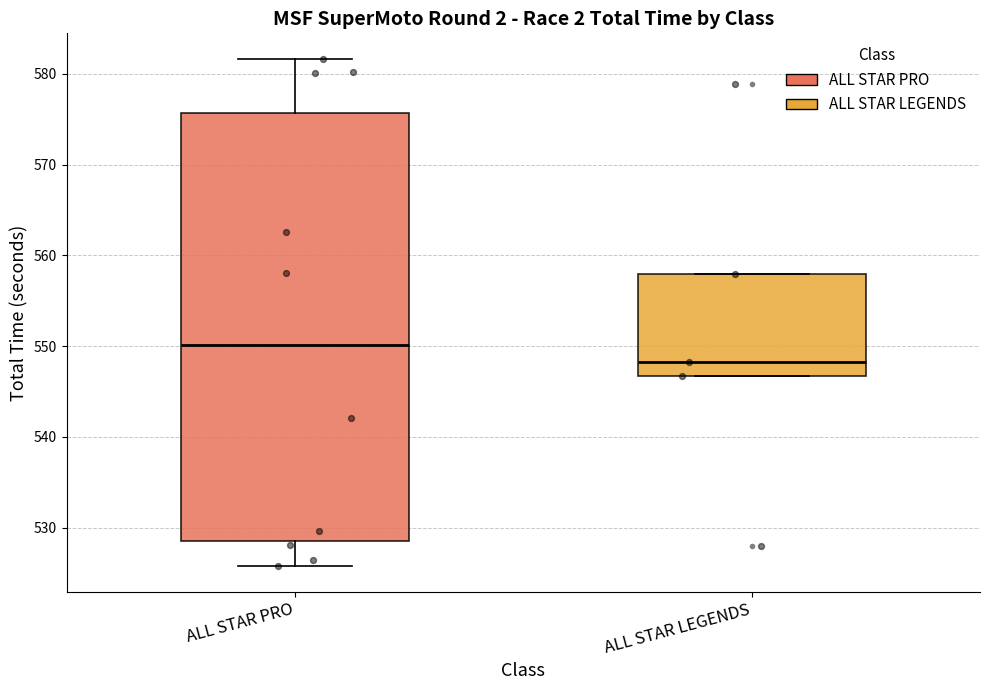

Reading left to right, read every box against the y-axis: the position of its median line, the range the box covers, and the ends of its whiskers. The values are not printed on the chart, so give them approximately, as read against the axis.

ALL STAR PRO: median 550, box 529 to 576, whiskers 526 to 582
ALL STAR LEGENDS: median 548, box 547 to 558, whiskers 547 to 558